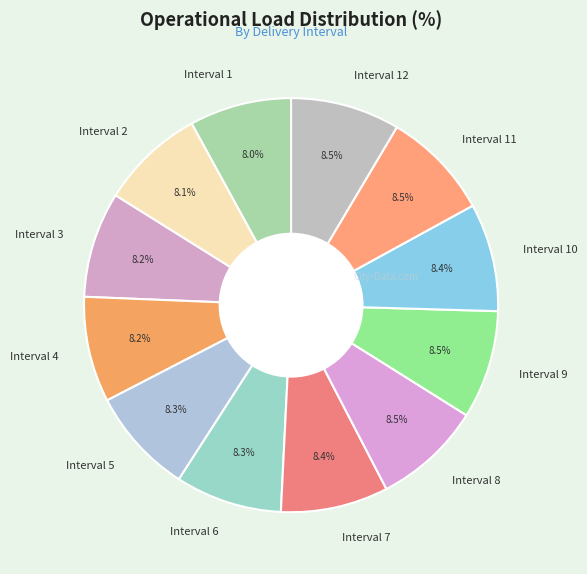

Is there a majority slice in this chart?

No